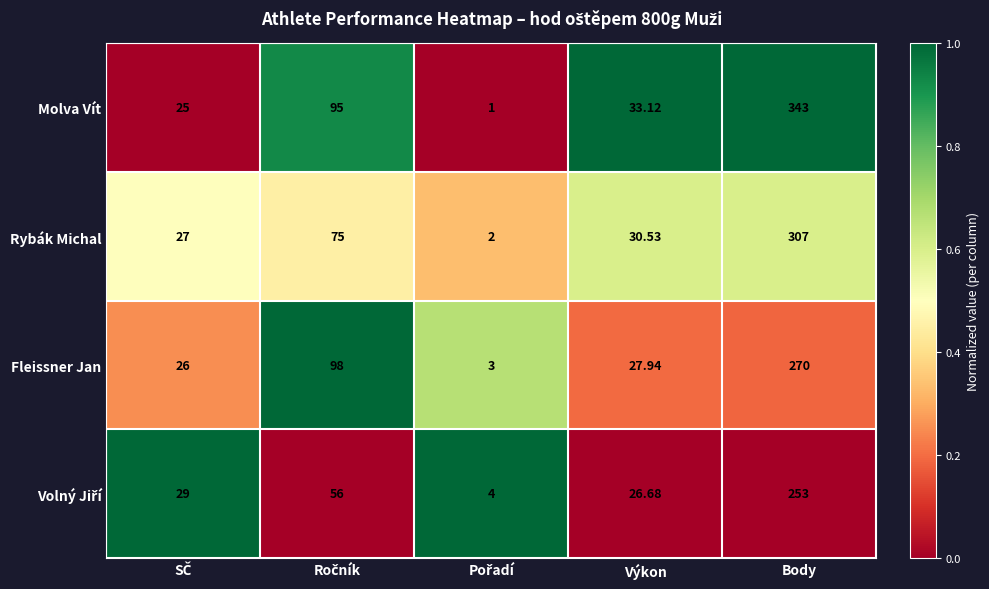

How many distinct data groups are displayed?

4